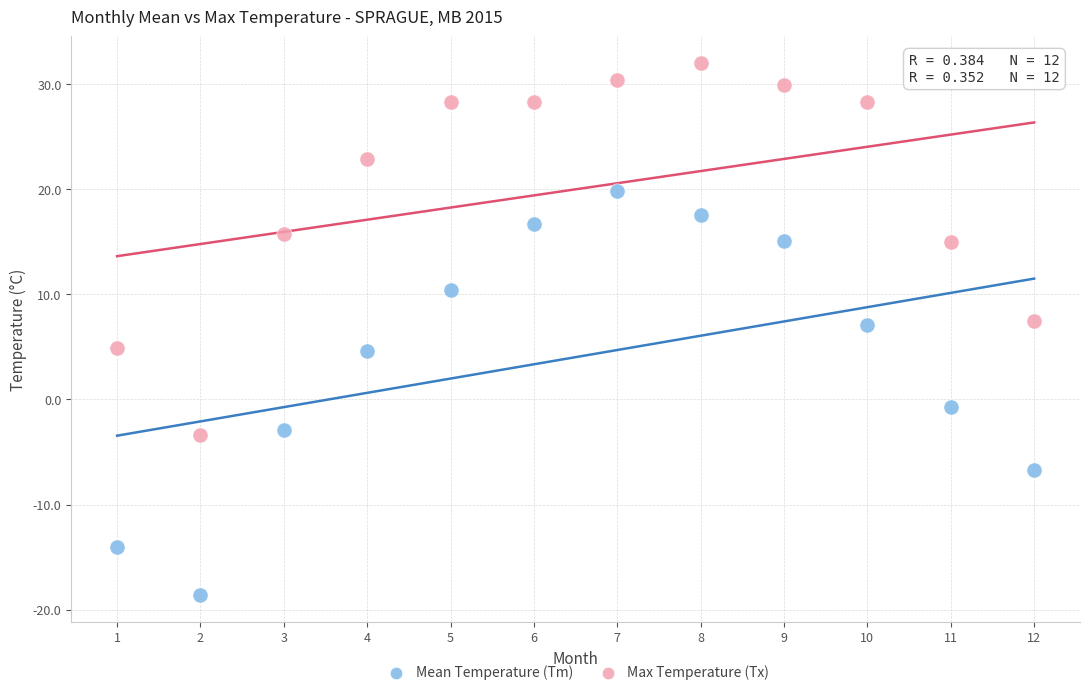

What are all the series names shown in the legend?

Mean Temperature (Tm), Max Temperature (Tx)